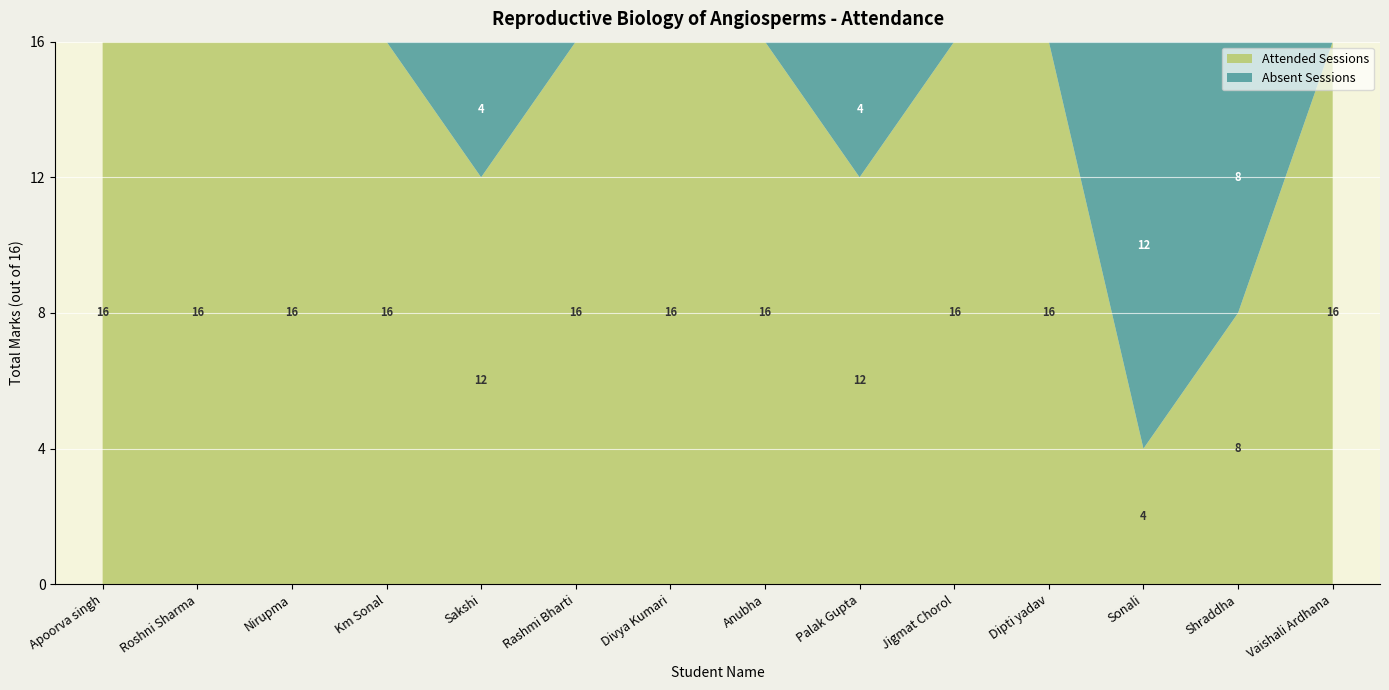

Reading left to right, transcribe all the data shown in this chart.

Absent Sessions: Apoorva singh=0	Roshni Sharma=0	Nirupma=0	Km Sonal=0	Sakshi=4	Rashmi Bharti=0	Divya Kumari=0	Anubha=0	Palak Gupta=4	Jigmat Chorol=0	Dipti yadav=0	Sonali=12	Shraddha=8	Vaishali Ardhana=0
Attended Sessions: Apoorva singh=16	Roshni Sharma=16	Nirupma=16	Km Sonal=16	Sakshi=12	Rashmi Bharti=16	Divya Kumari=16	Anubha=16	Palak Gupta=12	Jigmat Chorol=16	Dipti yadav=16	Sonali=4	Shraddha=8	Vaishali Ardhana=16